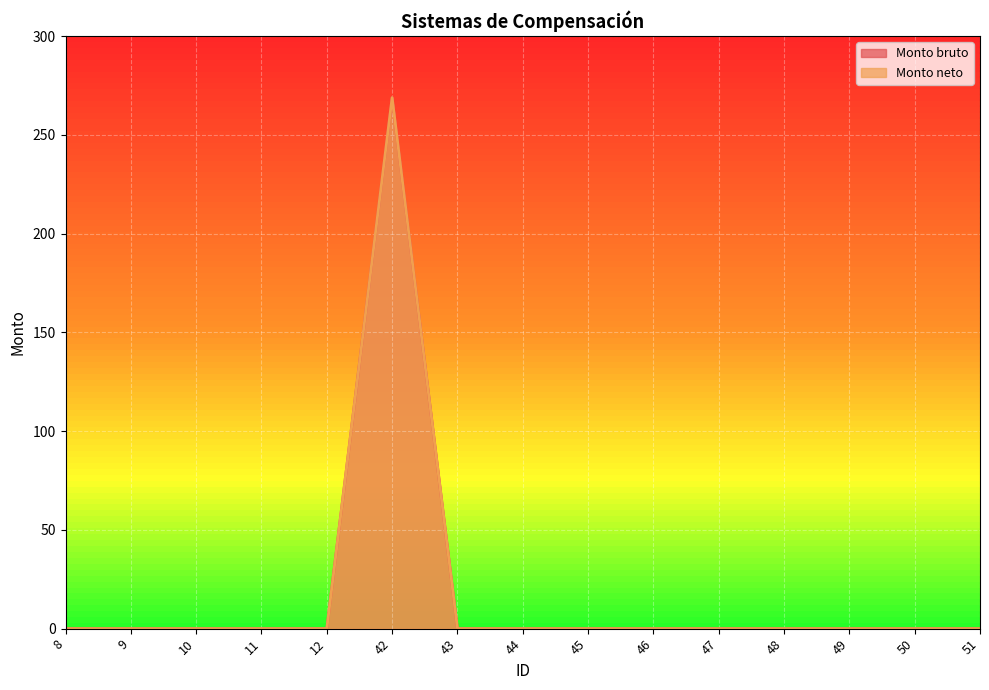

What is the sum of all Monto neto values?

268.8